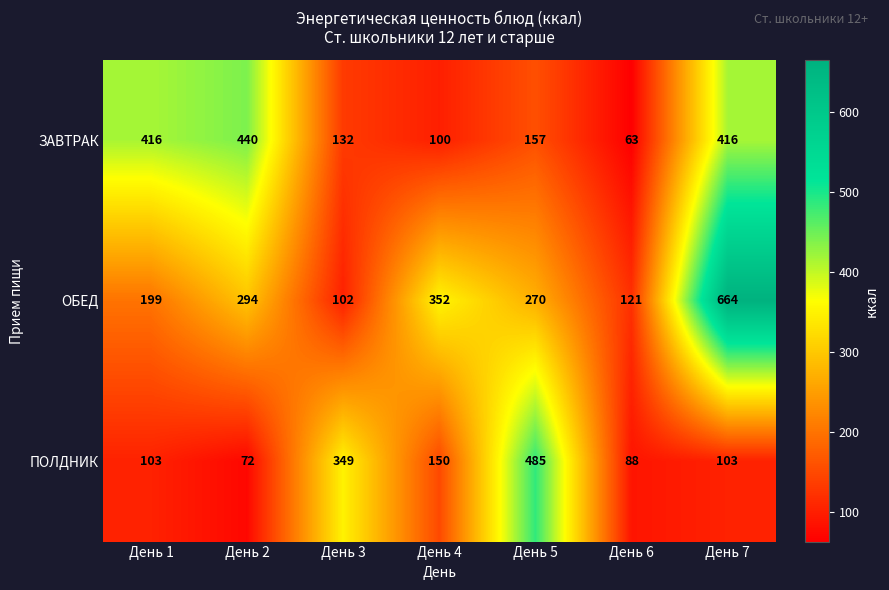

What is the sum of the ОБЕД values at День 7 and День 2?

958